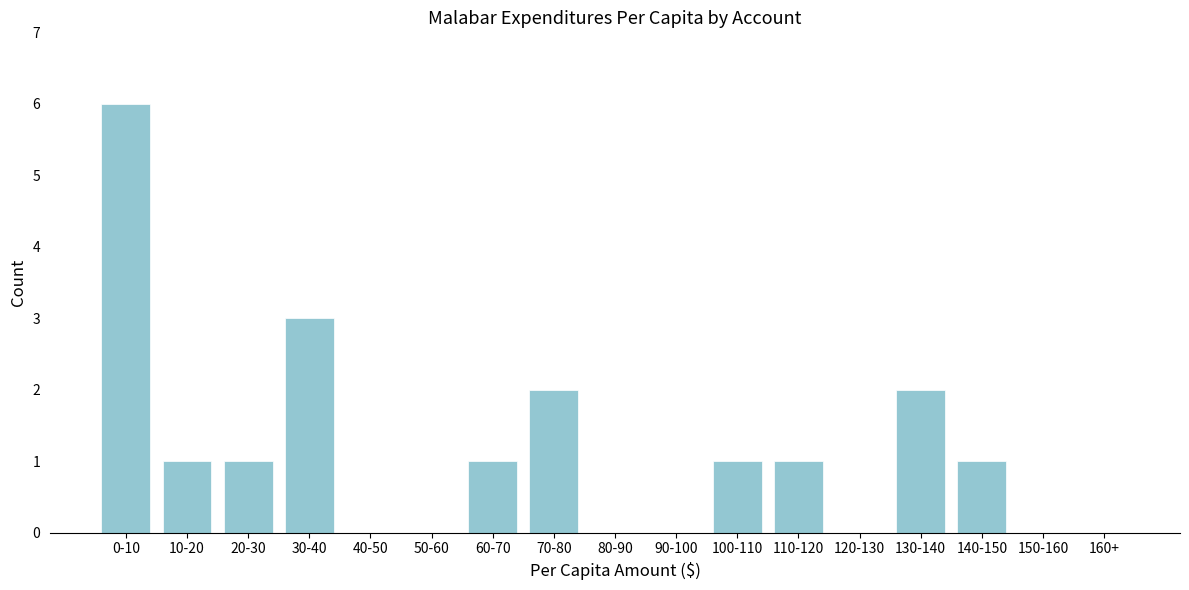

Reading left to right, list all the values displayed in this chart.

0-10=6	10-20=1	20-30=1	30-40=3	40-50=0	50-60=0	60-70=1	70-80=2	80-90=0	90-100=0	100-110=1	110-120=1	120-130=0	130-140=2	140-150=1	150-160=0	160+=0